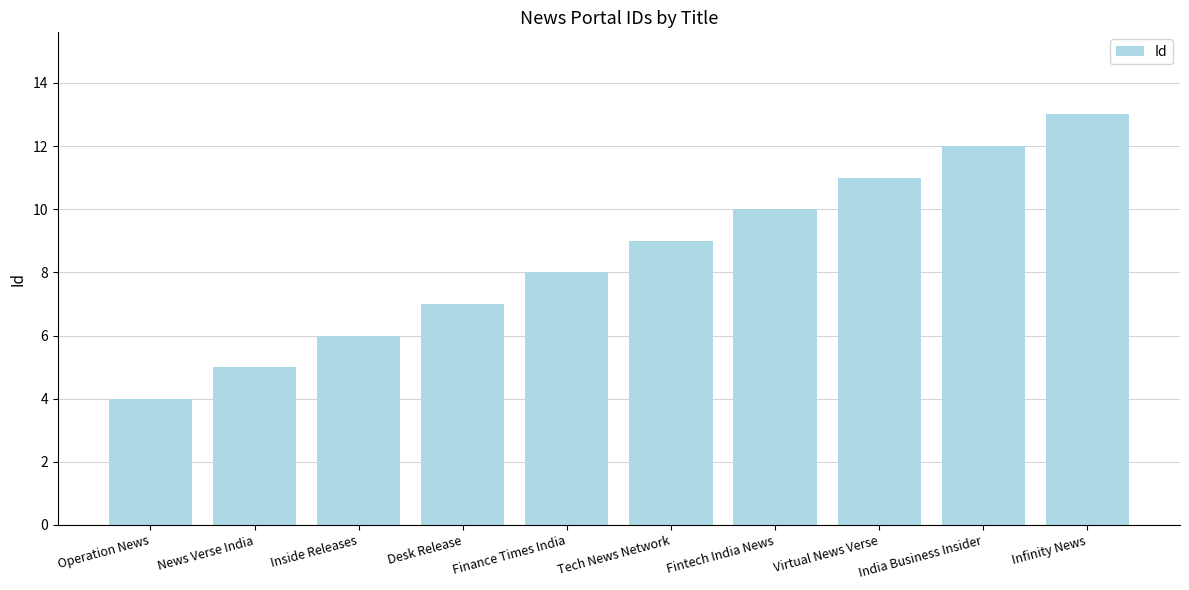

Reading left to right, what are all the values shown in this chart?

Operation News=4	News Verse India=5	Inside Releases=6	Desk Release=7	Finance Times India=8	Tech News Network=9	Fintech India News=10	Virtual News Verse=11	India Business Insider=12	Infinity News=13